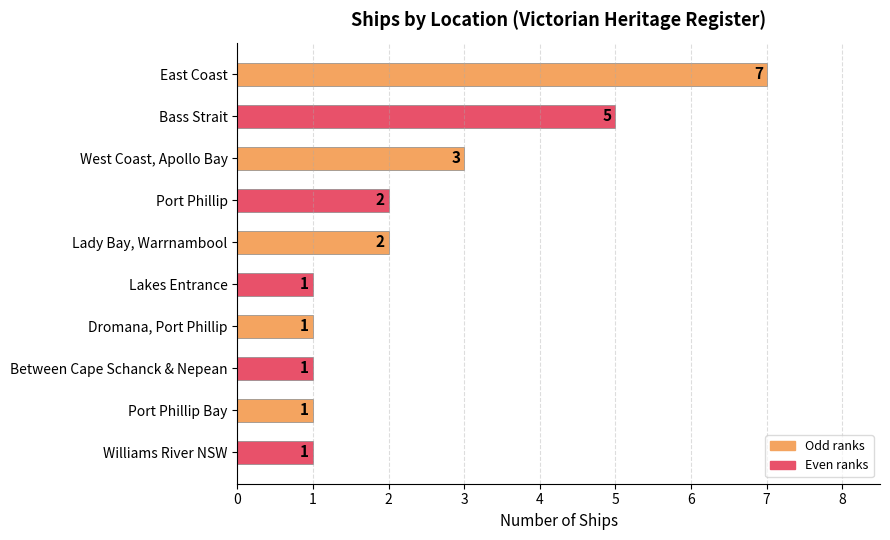

The value at East Coast is 7. True or false?

True